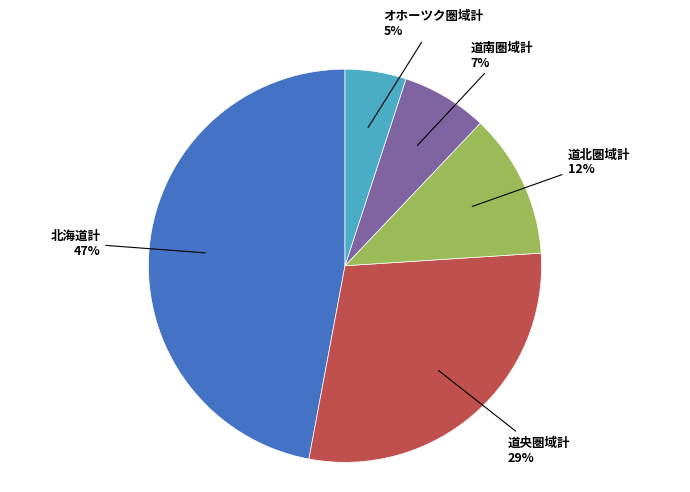

To the nearest percent, what is the average slice percentage?

20%